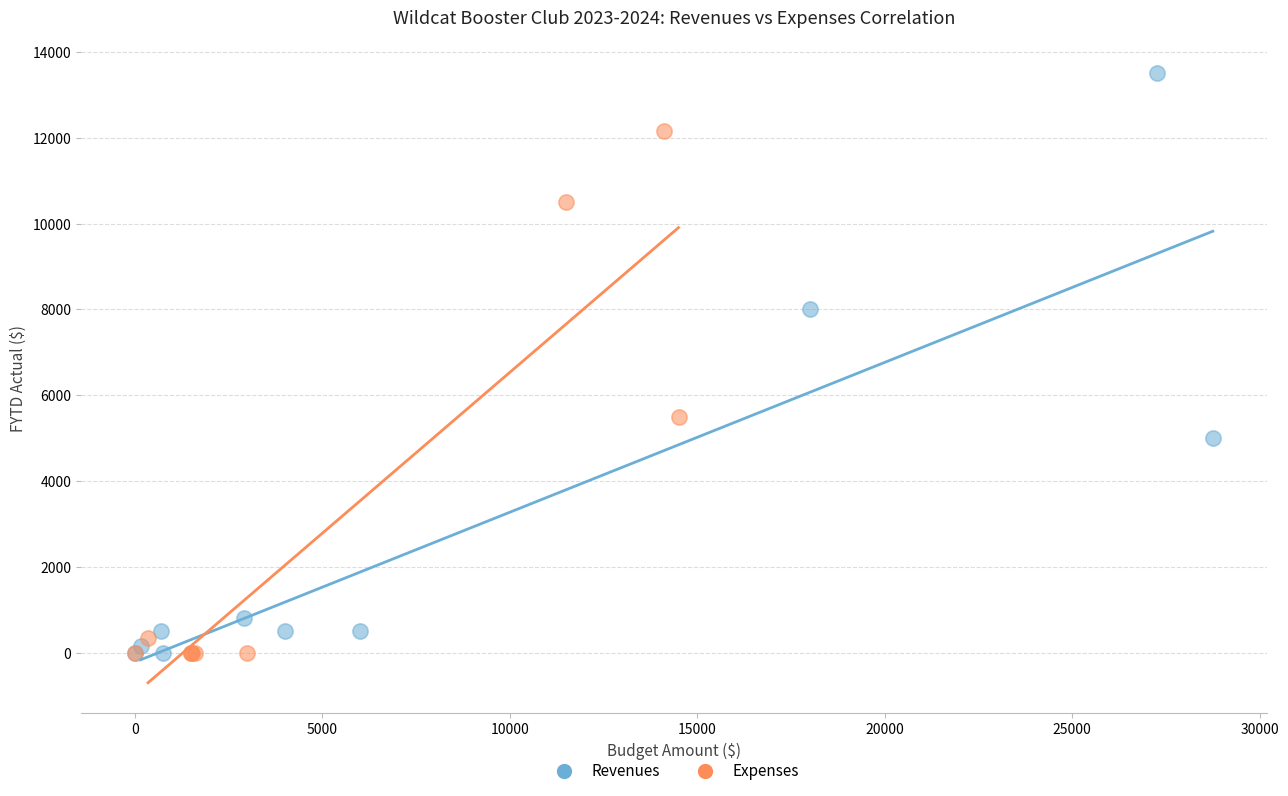

What are all the series names shown in the legend?

Revenues, Expenses